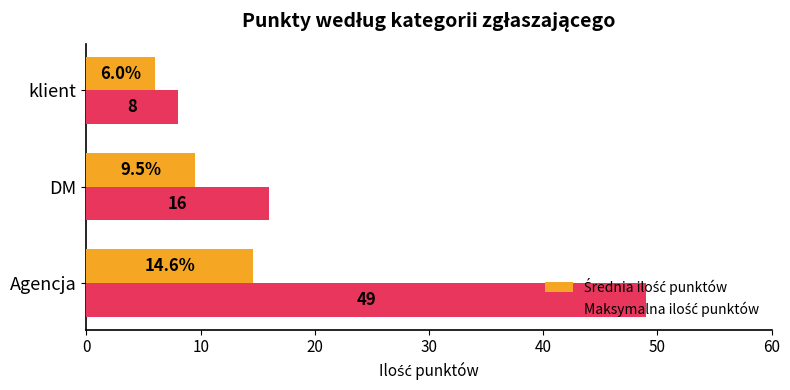

At which category is the sum across all series the highest?

Agencja